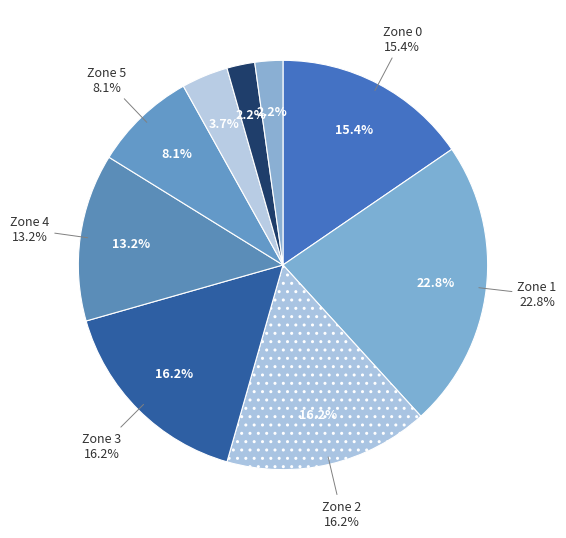

What percentage is NOT represented by Zone 4?

86.8%